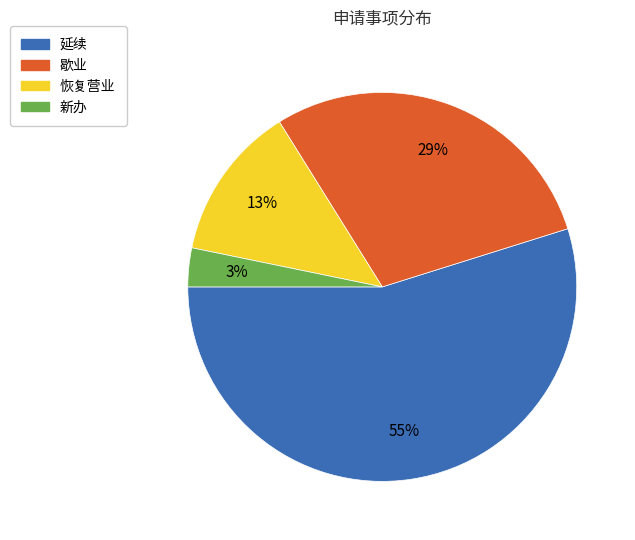

To the nearest percent, what portion does 歇业 represent?

29%